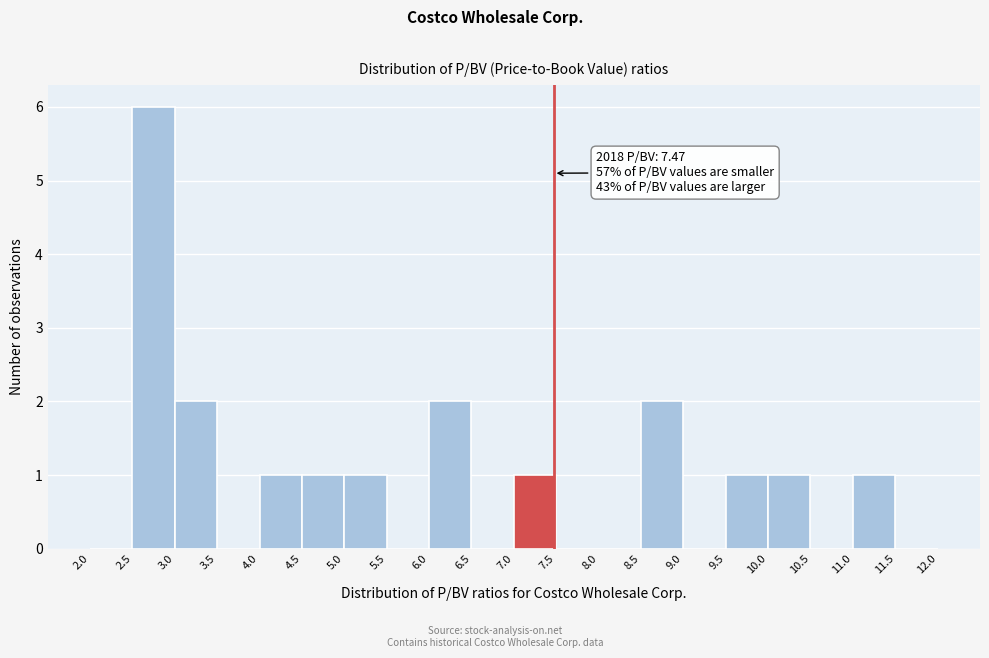

Which range on the x-axis has the tallest bar?

2.5 to 3.0